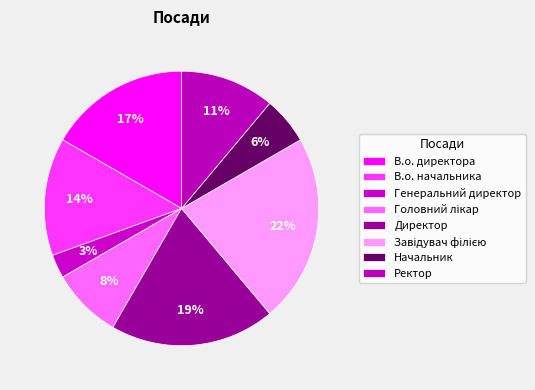

How many slices are in this pie chart?

8